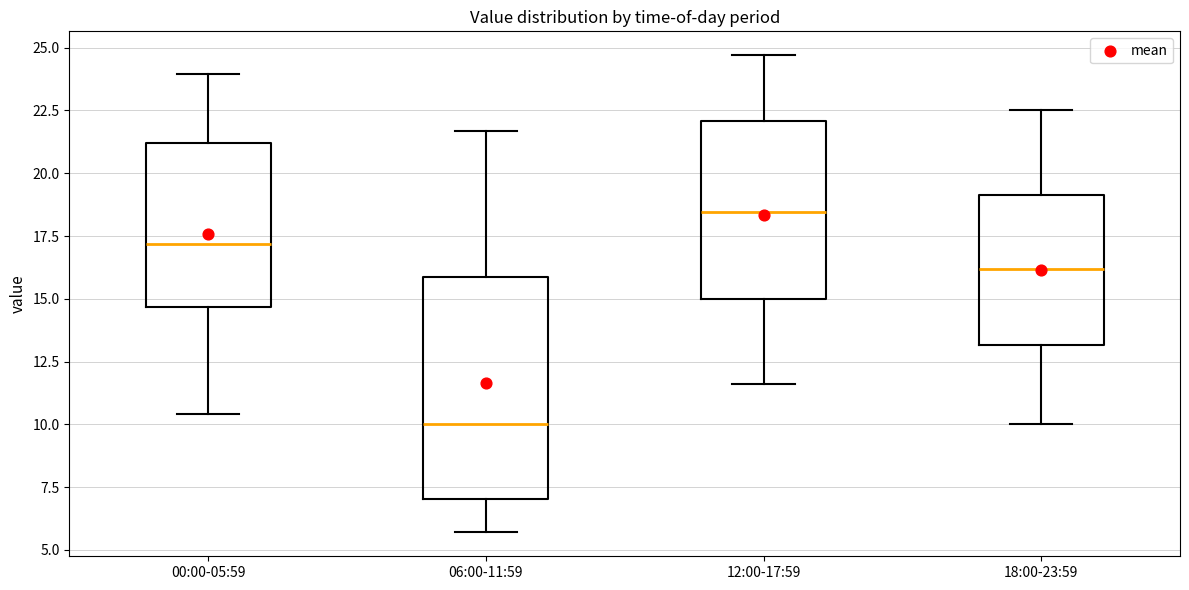

Where does the upper whisker of the box for 12:00-17:59 end on the y-axis? The values are not printed on the chart, so give them approximately, as read against the axis.

24.5